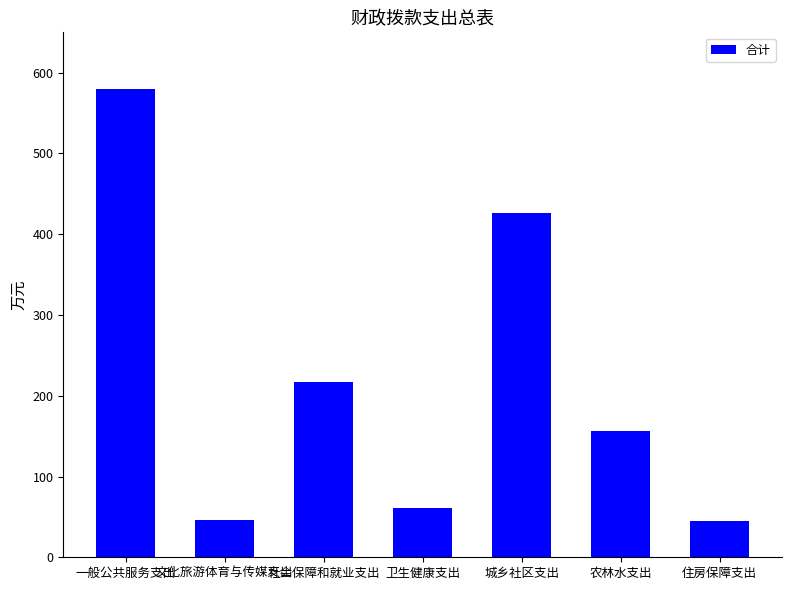

How many bars are there in total?

7